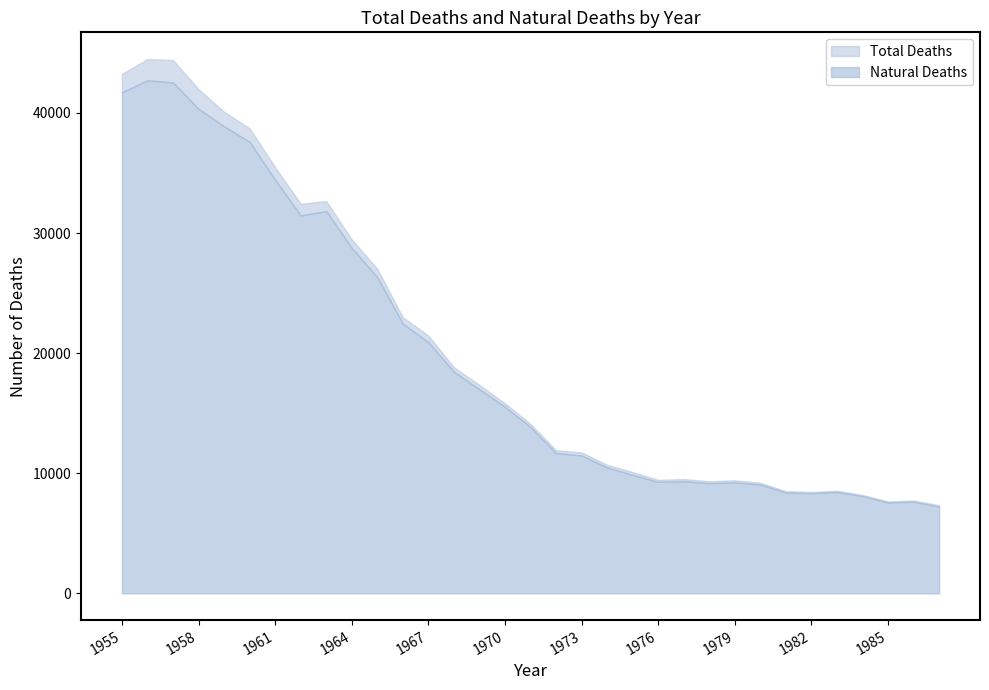

Reading right to left, extract all data points from this chart.

total: 7347	7729	7657	8194	8546	8442	8516	9201	9412	9336	9520	9453	10100	10705	11737	11916	14104	15830	17356	18827	21464	22991	27022	29468	32666	32434	35483	38722	40092	41985	44400	44485	43255
natural: 7216	7647	7569	8106	8447	8346	8400	9061	9244	9178	9346	9287	9856	10488	11486	11684	13849	15533	16990	18450	20911	22456	26325	28760	31834	31470	34434	37592	38887	40344	42536	42711	41727